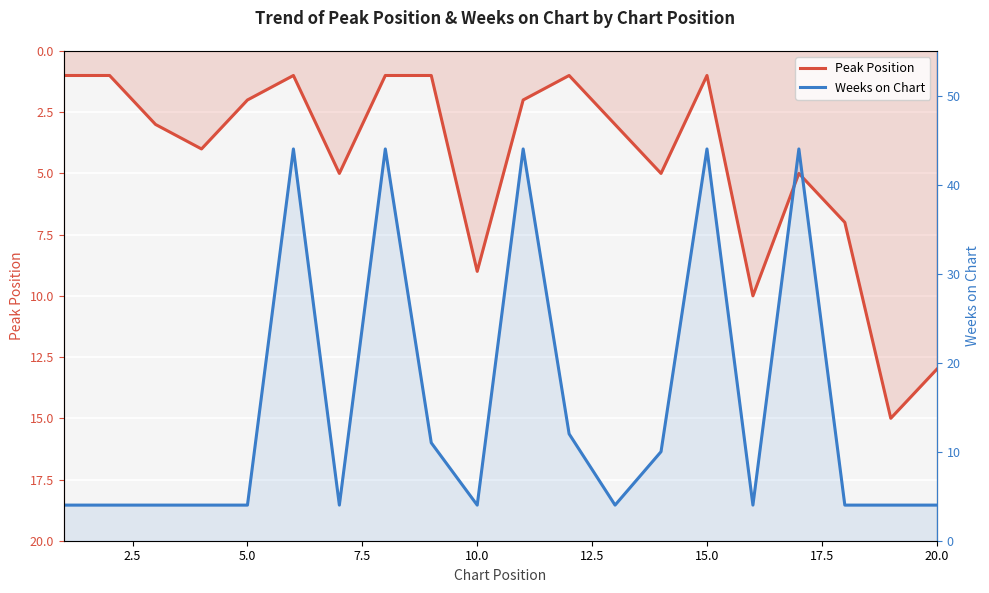

What is the sum of all Weeks on Chart values?

301